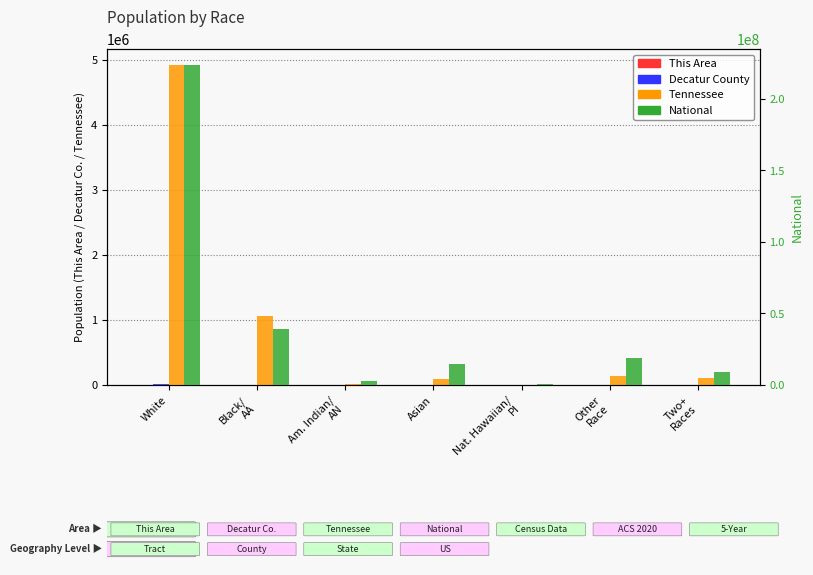

What is the label of the 1st bar from the left?

White